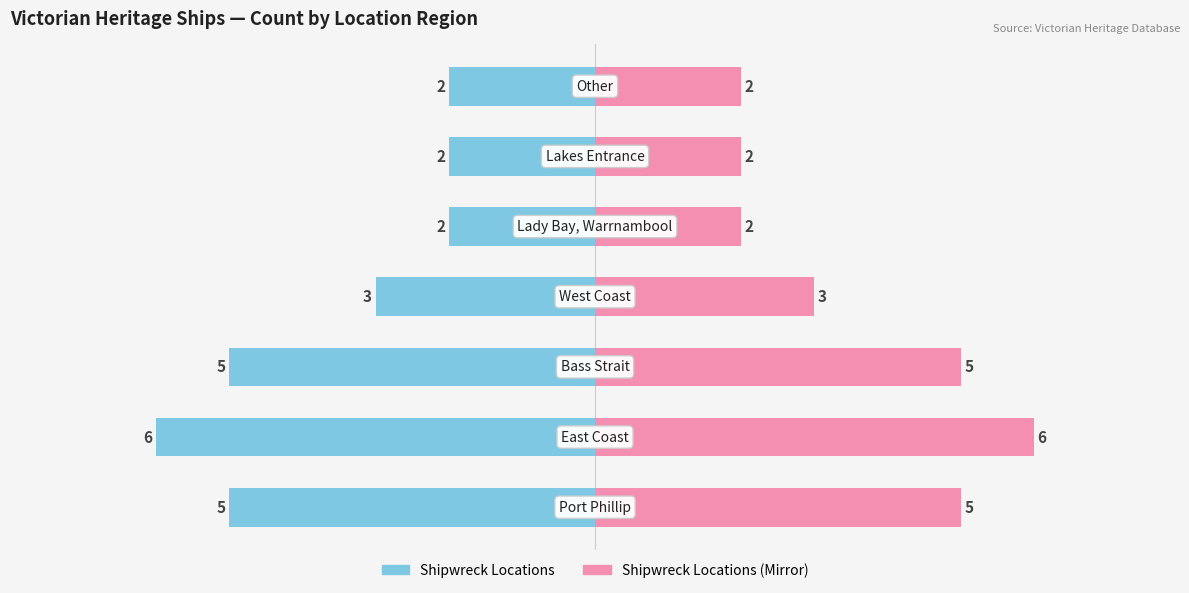

Count the Ship Count (Left) values in the range -5 to -2.

6